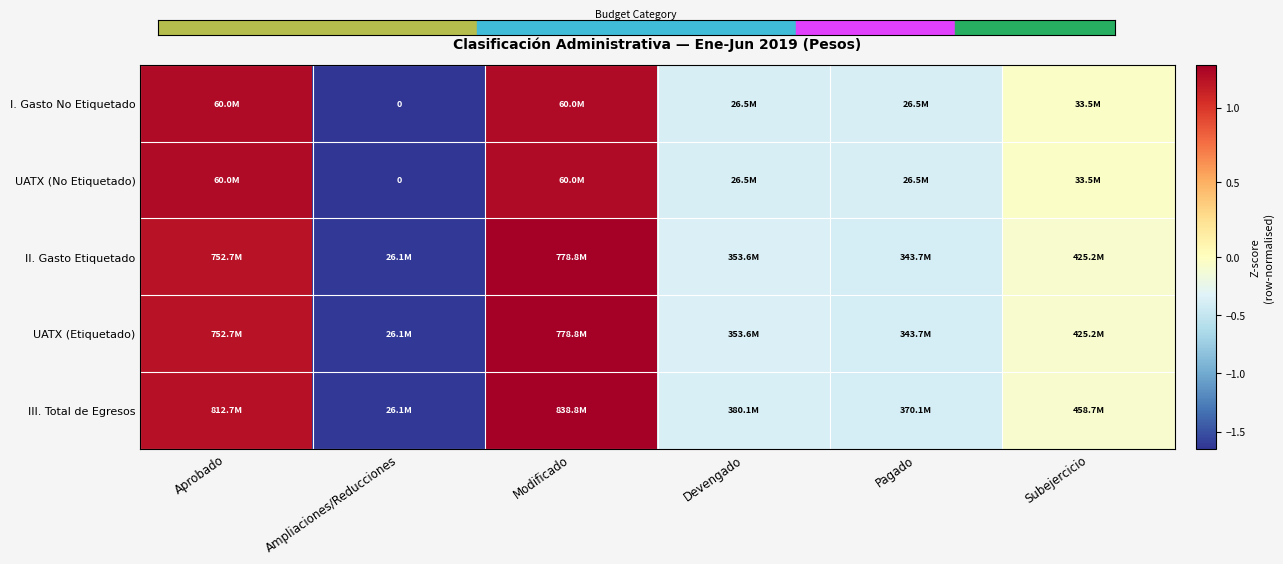

How many data points in II. Gasto Etiquetado are above 0?

2